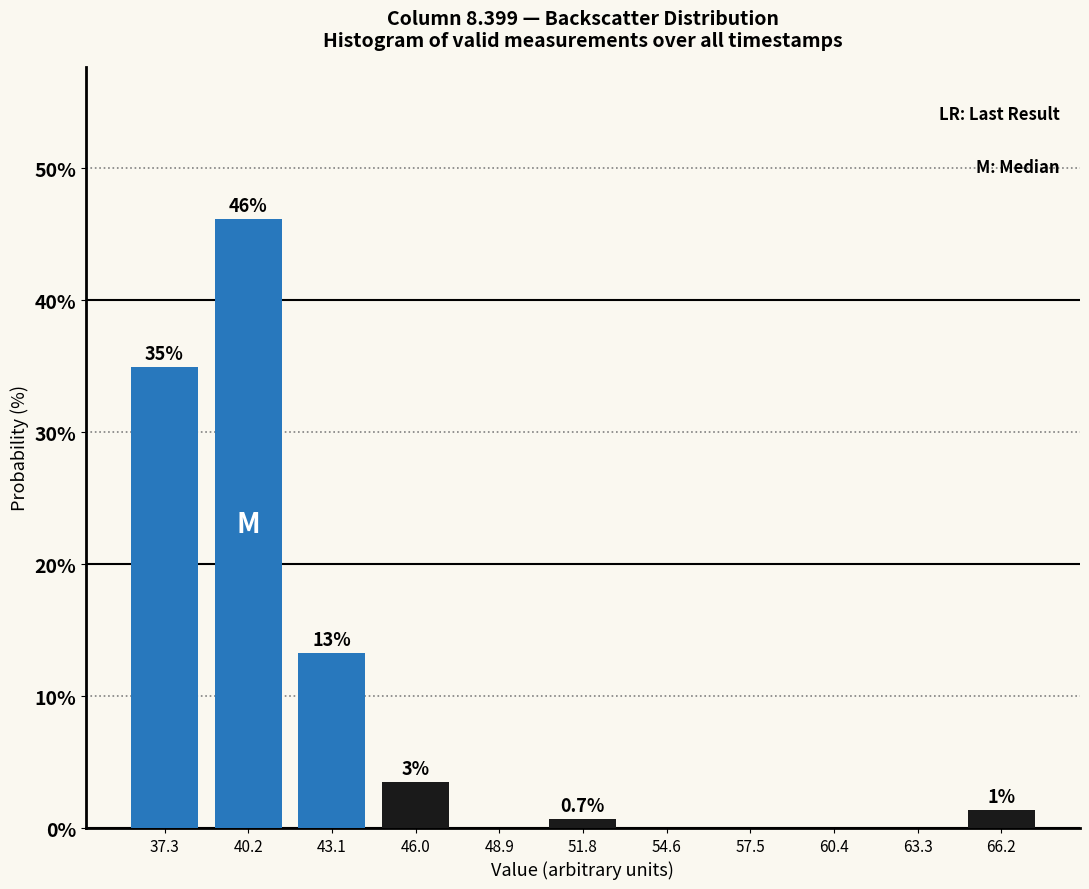

Which range on the x-axis has the tallest bar?

39.0 to 41.5